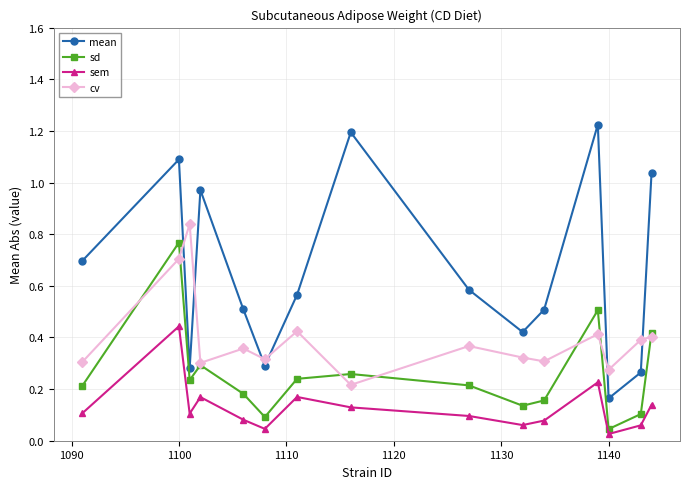

Which series has the largest range (max minus min)?

mean